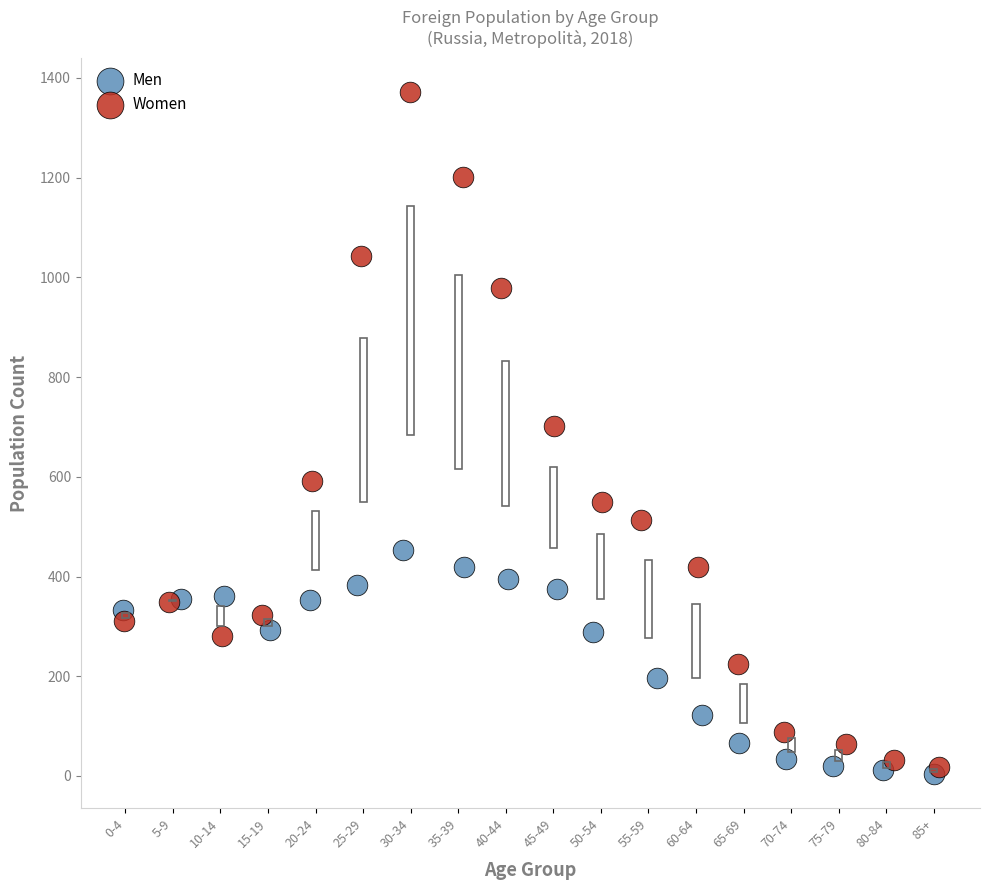

Which series has the widest spread of Y values?

Women